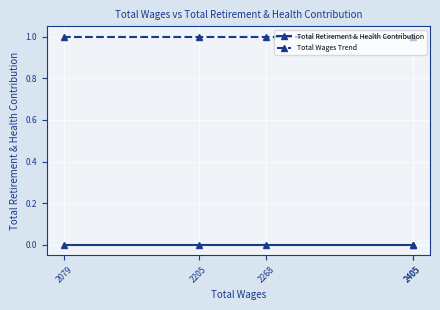

True or false: Total Retirement & Health Contribution and Total Wages Trend cross at least once.

False